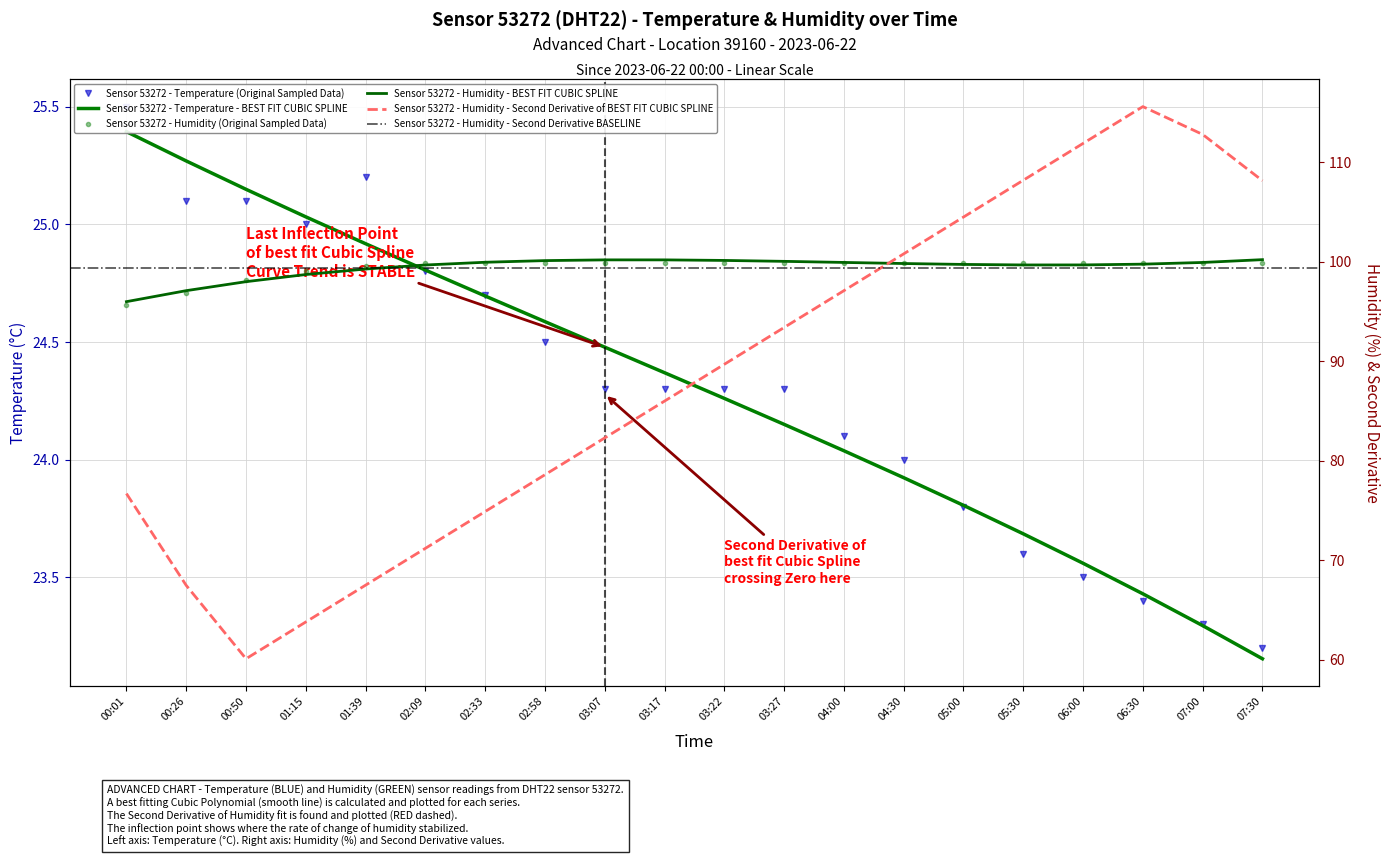

Is it true that humidity equals 172.3 at 01:15?

False